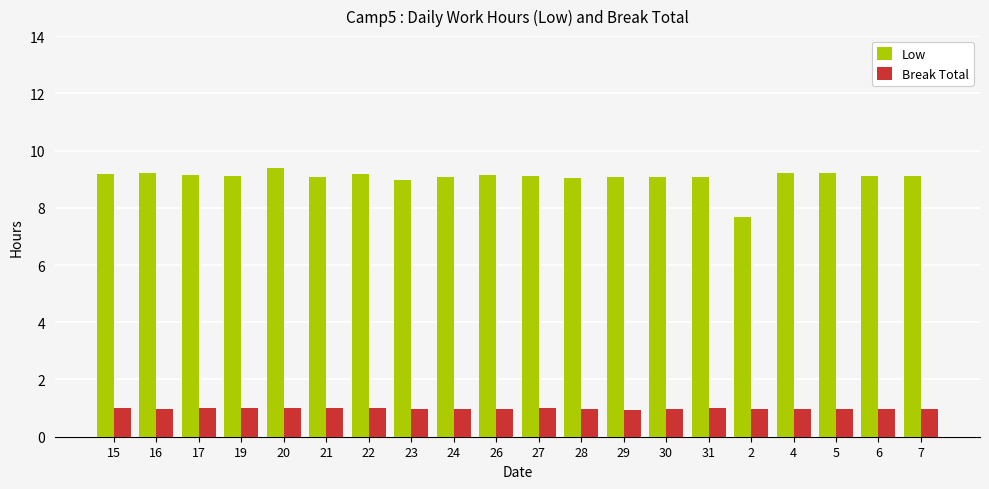

True or false: Low has a value of 12.9 at 21.

False